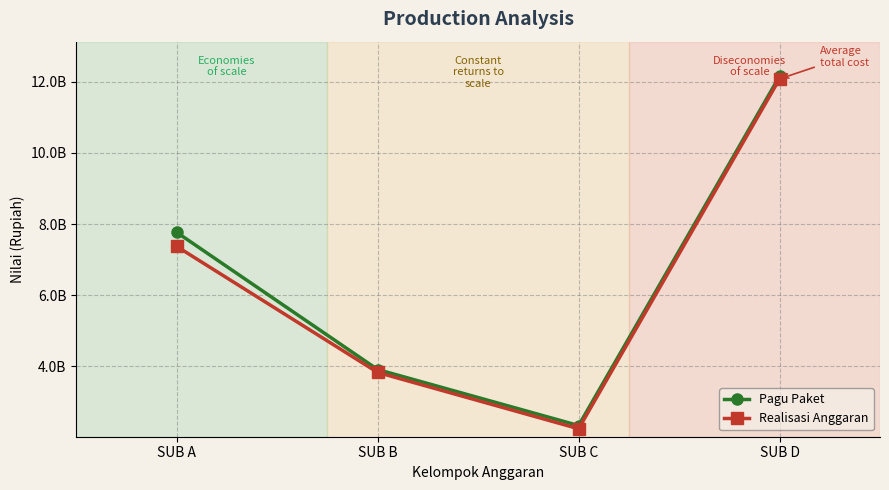

What are all the series names shown in the legend?

Pagu Paket, Realisasi Anggaran